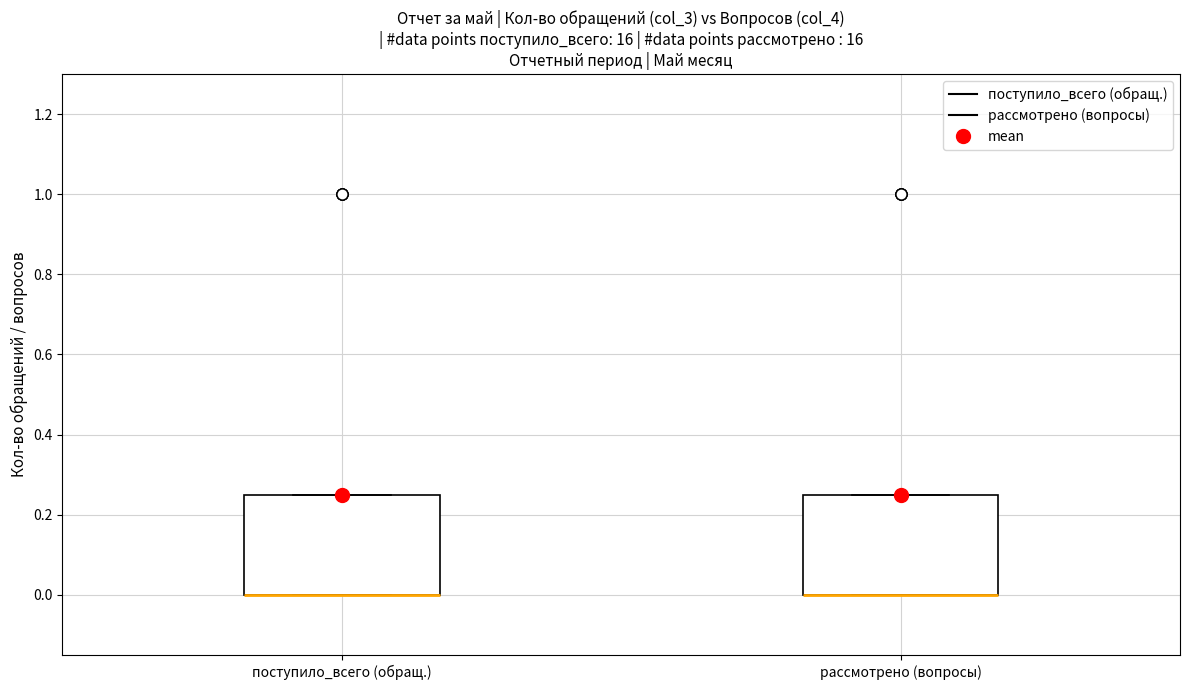

Reading left to right, transcribe this box plot: for each box, give where its median line is, the range the box spans, and where its two whiskers end, as read against the y-axis. The values are not printed on the chart, so give them approximately, as read against the axis.

поступило_всего (обращ.): median 0.00 (drawn on the box's lower edge), box 0.00 to 0.26, whiskers 0.00 to 0.26
рассмотрено (вопросы): median 0.00 (drawn on the box's lower edge), box 0.00 to 0.26, whiskers 0.00 to 0.26